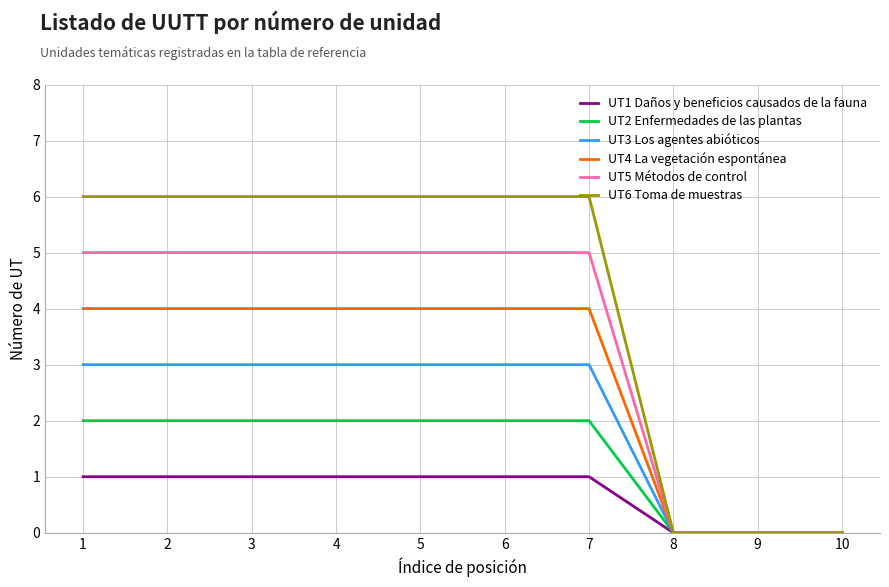

What is the highest value of the UT6 Toma de muestras series?

6